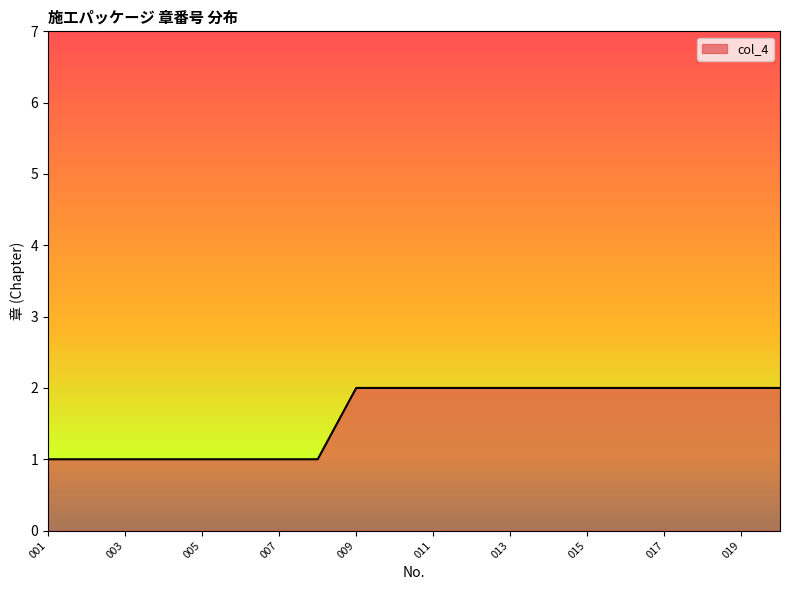

Reading right to left, transcribe all the data shown in this chart.

2	2	2	2	2	2	2	2	2	2	2	2	1	1	1	1	1	1	1	1